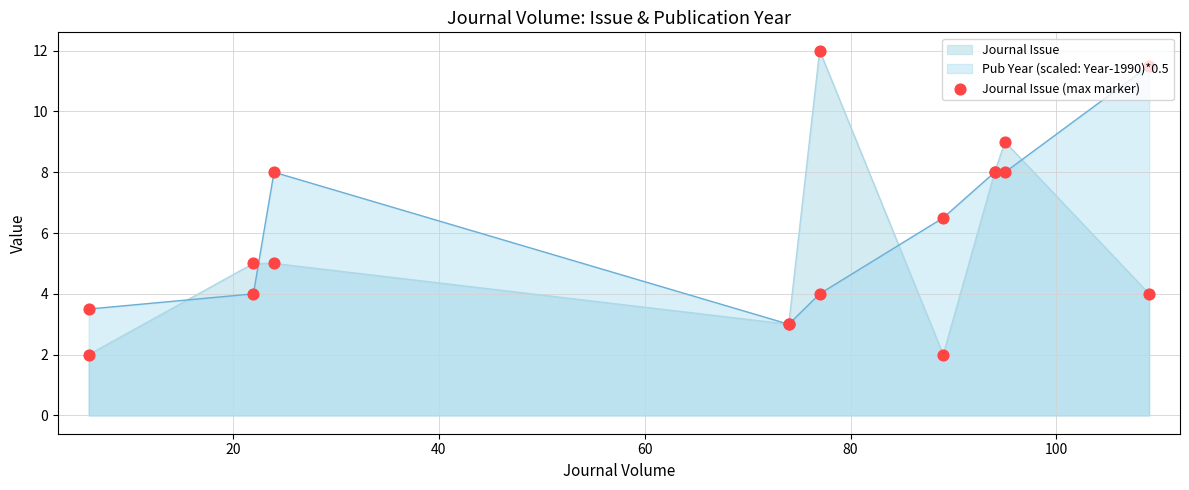

Which series has the widest spread of values?

Journal Issue